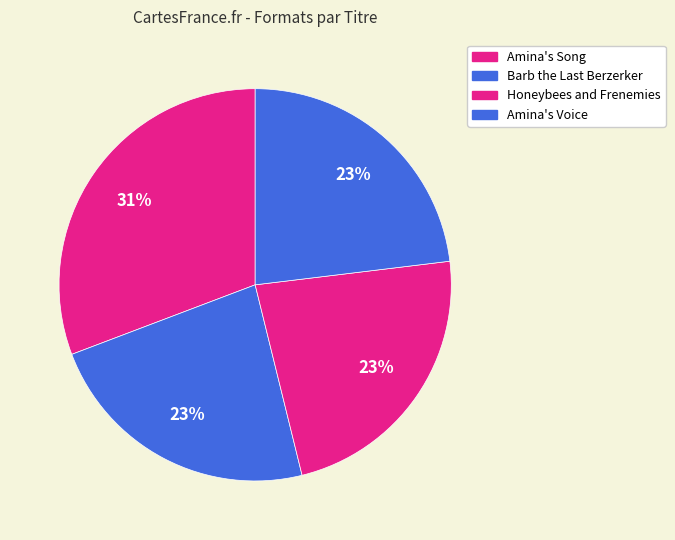

Count the number of slices in the pie.

4